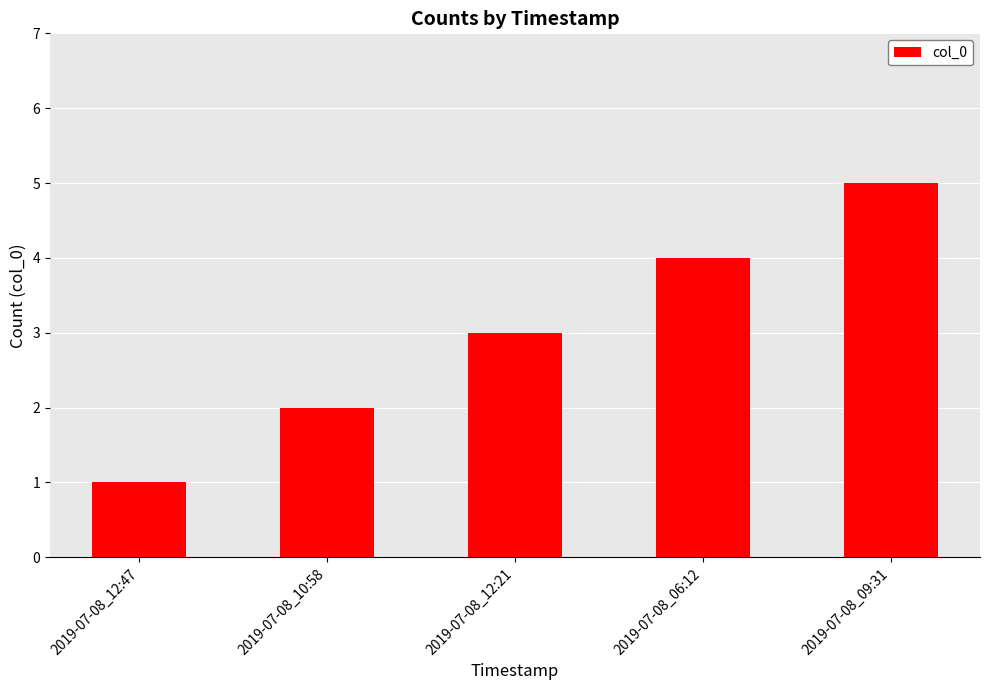

Is it true that the value at 2019-07-08_09:31 is 3?

False